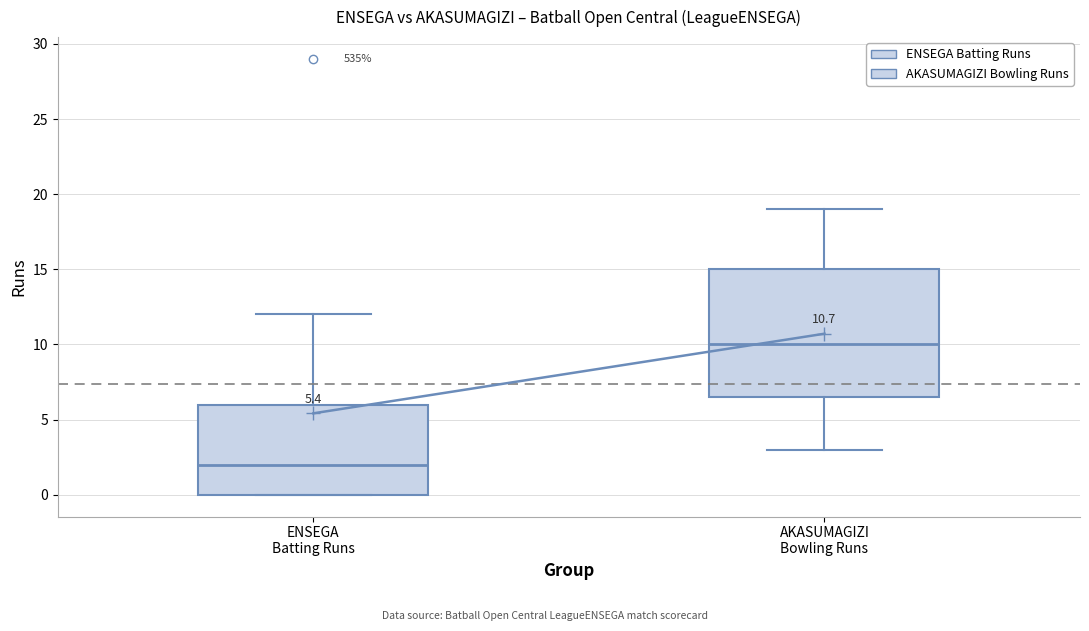

Which box is the tallest, from its lower edge to its upper edge?

AKASUMAGIZI Bowling Runs